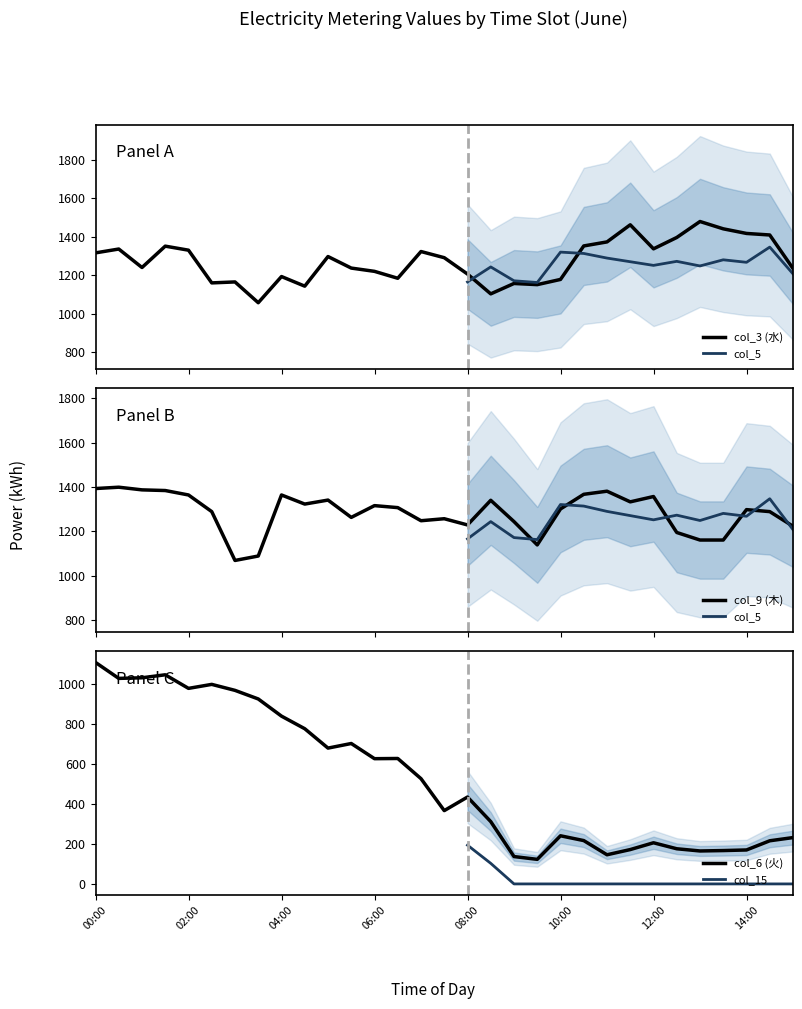

Is the value of col_3 at 13:00 greater than the value of col_6 at 13:00?

Yes